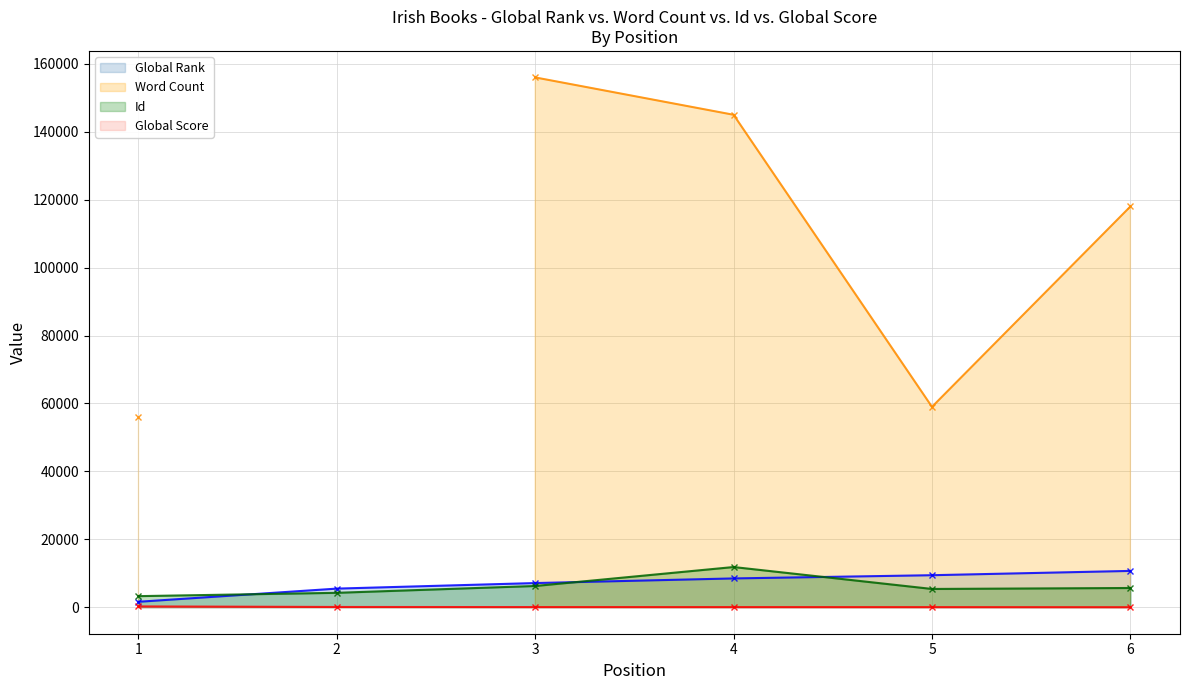

Does the chart display data point markers on the line(s)?

Yes